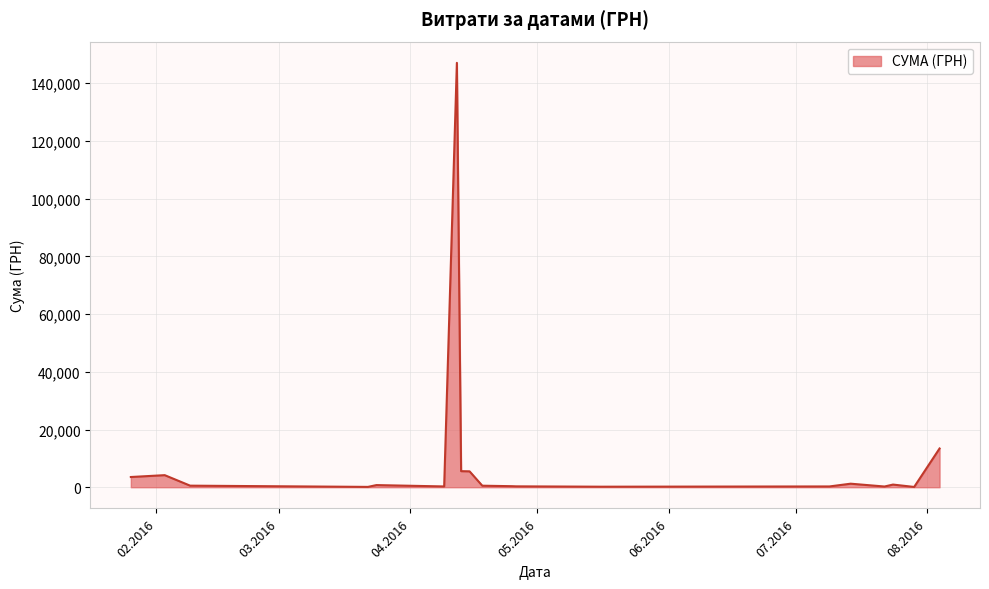

What is the difference between the maximum and minimum values?

146942.8